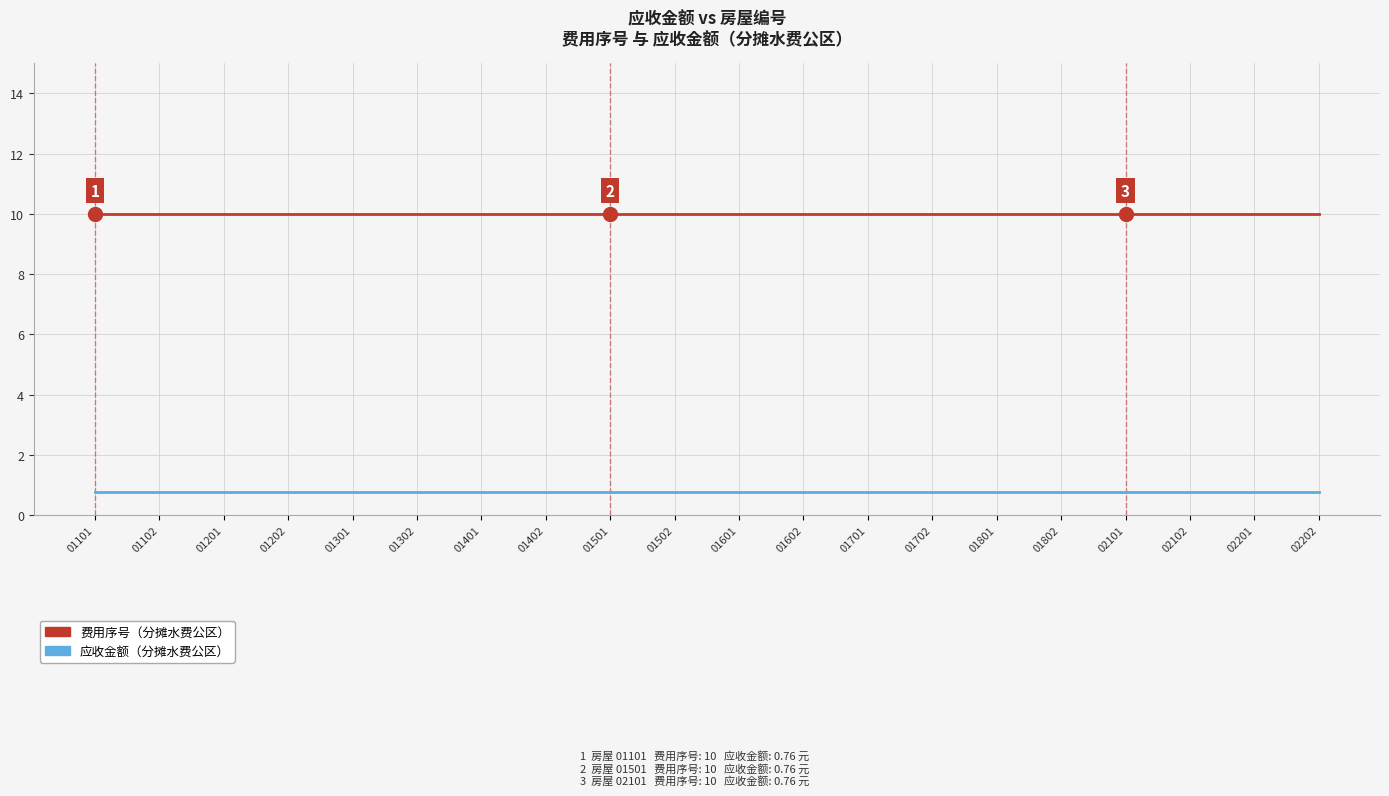

What is the spread (max minus min) of values at 01101?

9.2